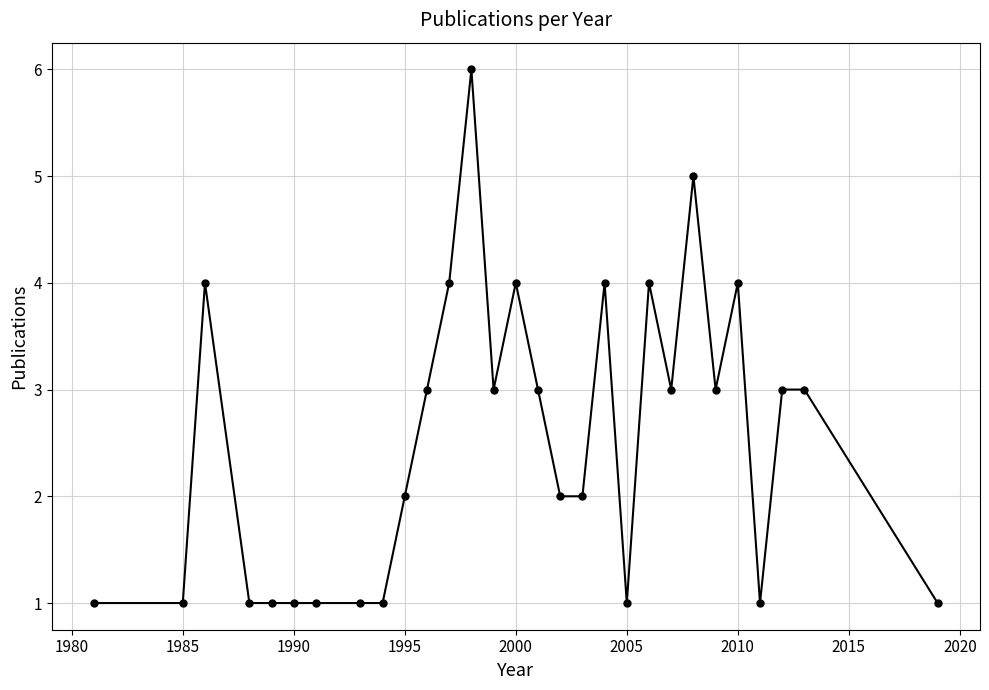

How many data points are less than 3?

14